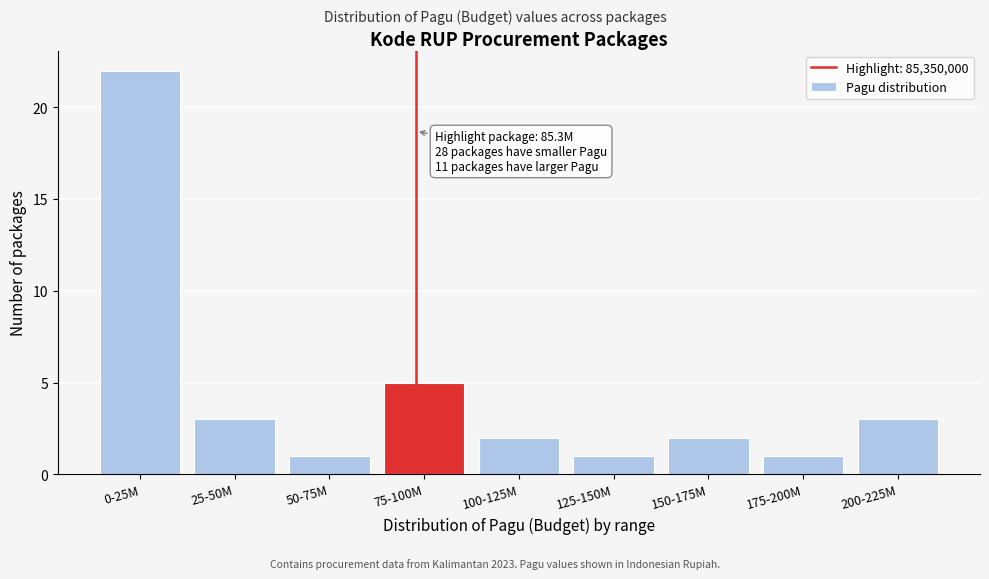

Reading left to right, transcribe all the data shown in this chart.

22	3	1	5	2	1	2	1	3